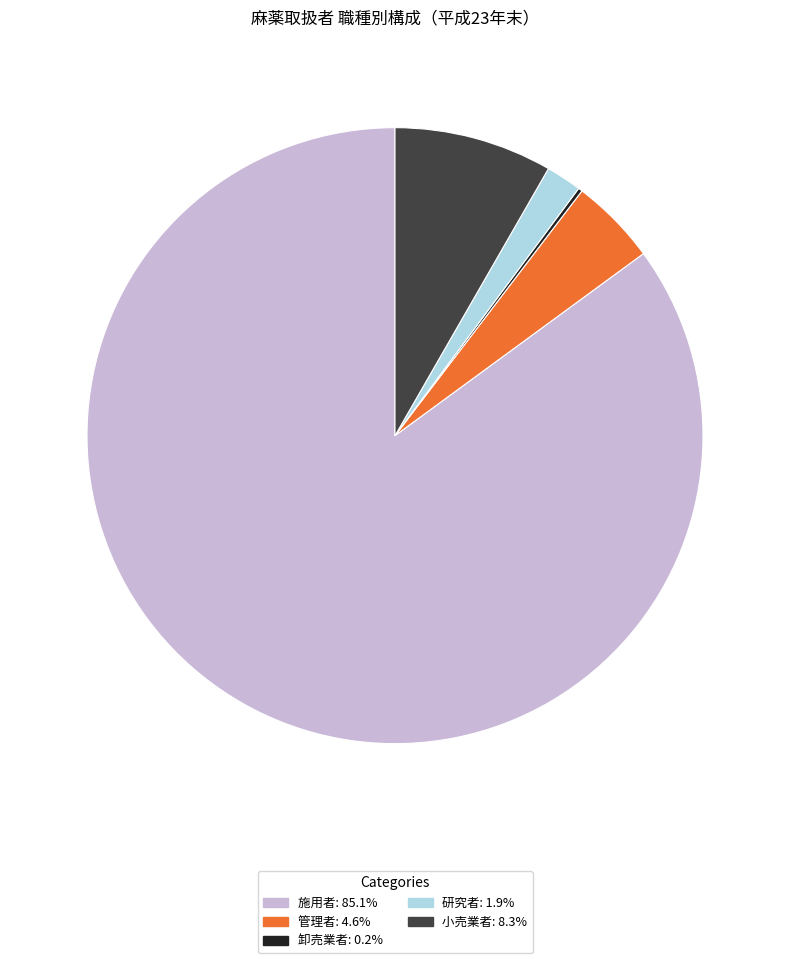

Is there any slice that represents more than half of the pie?

Yes